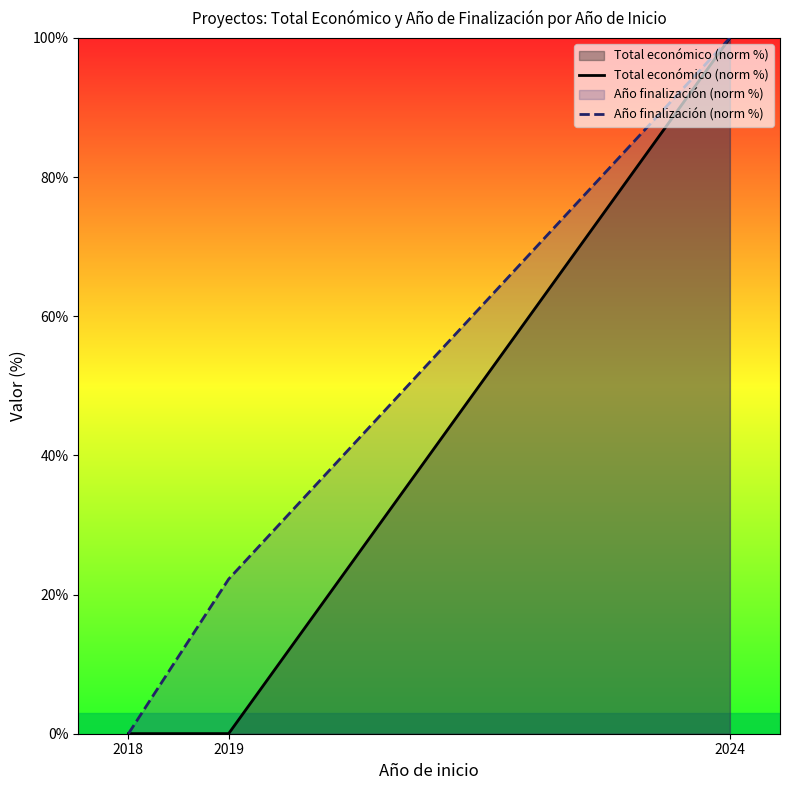

At which category is the sum across all series the highest?

2024